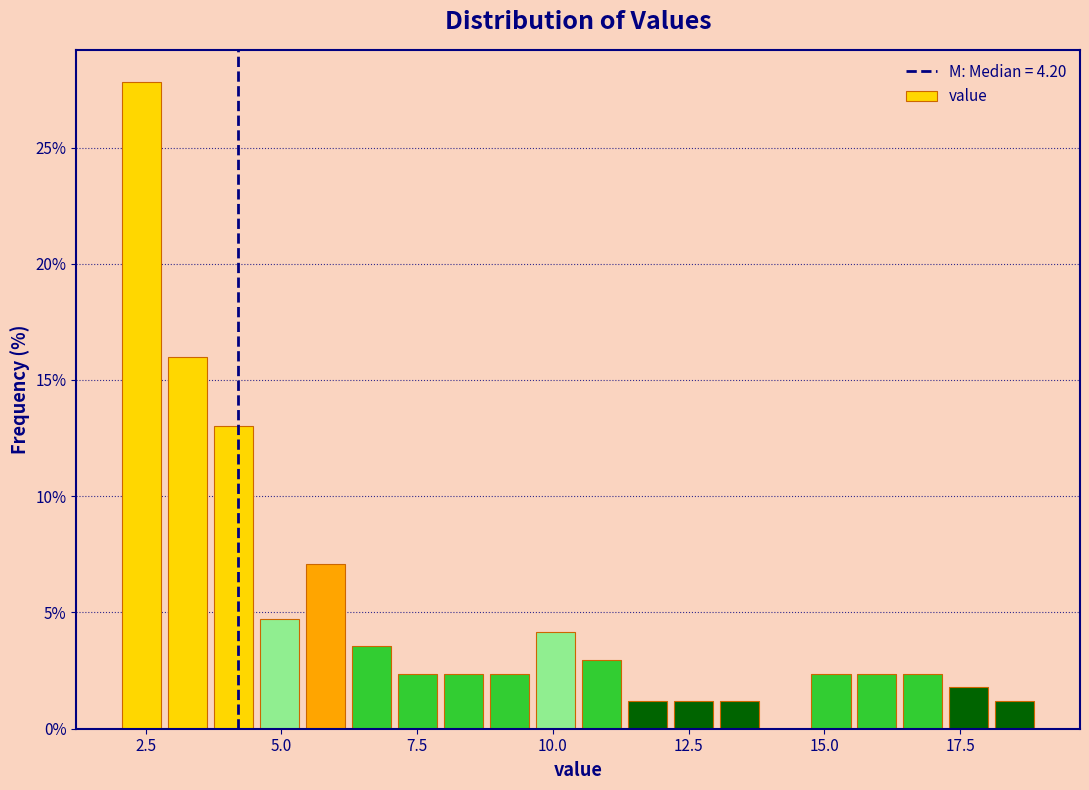

Read against the x-axis, roughly where is the centre of the tallest bar?

2.5